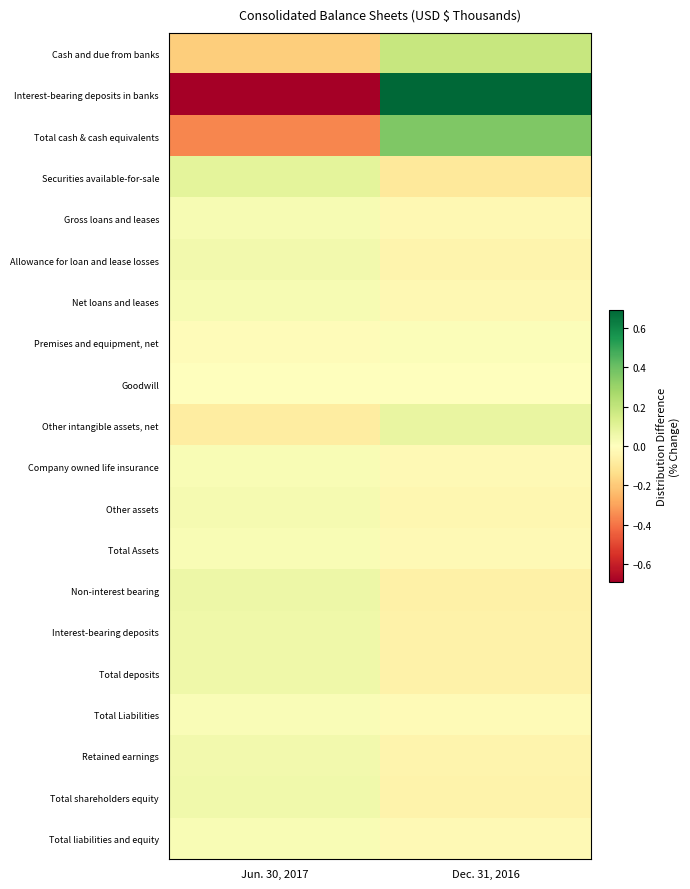

Reading left to right, list all the values displayed in this chart.

Cash and due from banks: Jun. 30, 2017=-0.2	Dec. 31, 2016=0.2
Interest-bearing deposits in banks: Jun. 30, 2017=-0.7	Dec. 31, 2016=0.7
Total cash & cash equivalents: Jun. 30, 2017=-0.4	Dec. 31, 2016=0.4
Securities available-for-sale: Jun. 30, 2017=0.1	Dec. 31, 2016=-0.1
Gross loans and leases: Jun. 30, 2017=0.0	Dec. 31, 2016=-0.0
Allowance for loan and lease losses: Jun. 30, 2017=0.0	Dec. 31, 2016=-0.0
Net loans and leases: Jun. 30, 2017=0.0	Dec. 31, 2016=-0.0
Premises and equipment, net: Jun. 30, 2017=-0.0	Dec. 31, 2016=0.0
Goodwill: Jun. 30, 2017=0.0	Dec. 31, 2016=-0.0
Other intangible assets, net: Jun. 30, 2017=-0.1	Dec. 31, 2016=0.1
Company owned life insurance: Jun. 30, 2017=0.0	Dec. 31, 2016=-0.0
Other assets: Jun. 30, 2017=0.0	Dec. 31, 2016=-0.0
Total Assets: Jun. 30, 2017=0.0	Dec. 31, 2016=-0.0
Non-interest bearing: Jun. 30, 2017=0.1	Dec. 31, 2016=-0.1
Interest-bearing deposits: Jun. 30, 2017=0.1	Dec. 31, 2016=-0.1
Total deposits: Jun. 30, 2017=0.1	Dec. 31, 2016=-0.1
Total Liabilities: Jun. 30, 2017=0.0	Dec. 31, 2016=-0.0
Retained earnings: Jun. 30, 2017=0.0	Dec. 31, 2016=-0.0
Total shareholders equity: Jun. 30, 2017=0.0	Dec. 31, 2016=-0.0
Total liabilities and equity: Jun. 30, 2017=0.0	Dec. 31, 2016=-0.0